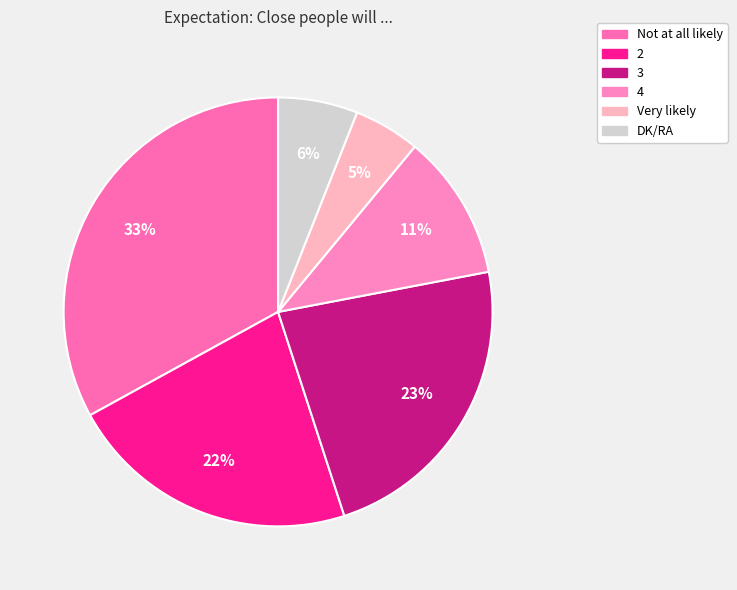

Is Very likely the majority of the pie?

No